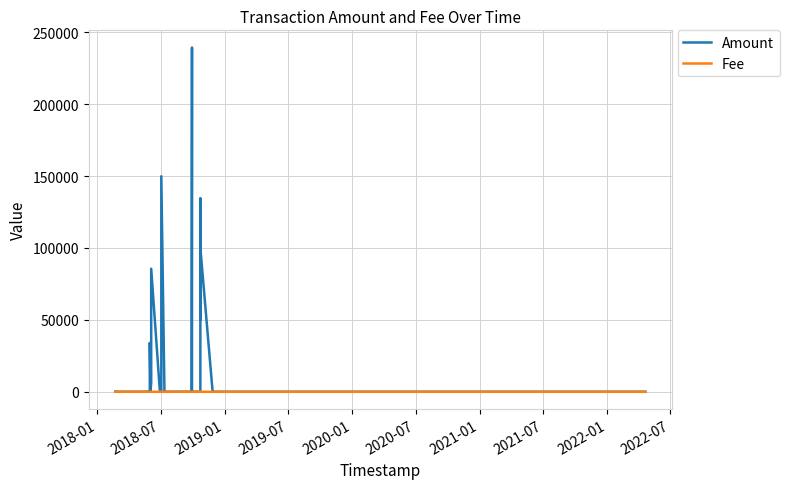

List the series in order of their peak value, lowest first.

Fee, Amount